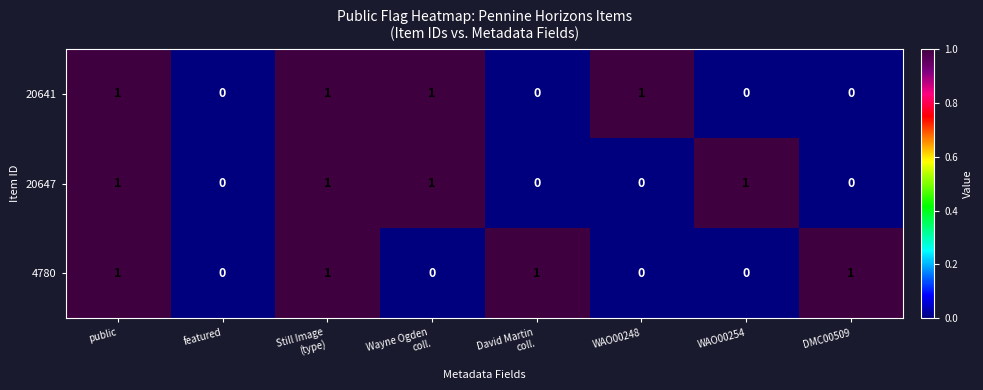

Count the number of data series in this chart.

3